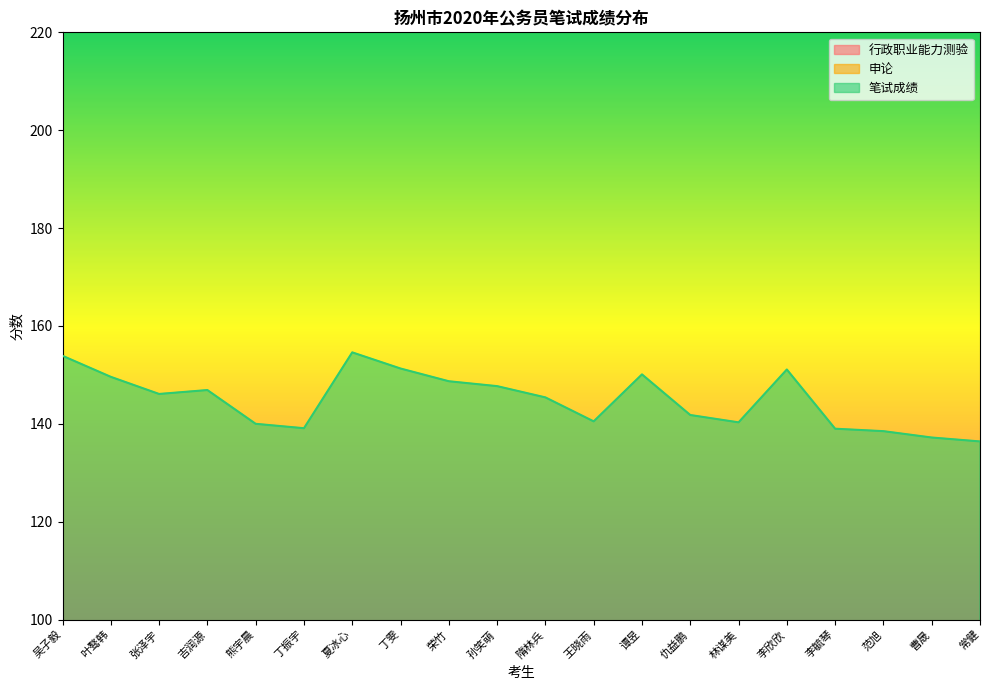

Between which two adjacent categories do 行政职业能力测验 and 申论 first intersect?

吴子毅 and 叶骜韩